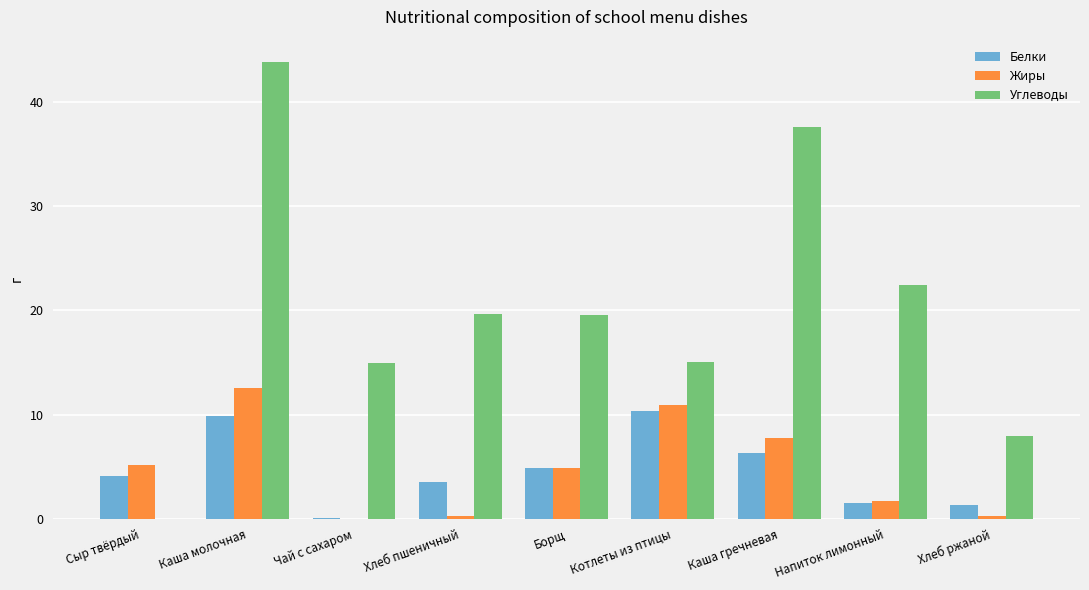

What is the total value across all series at Хлеб пшеничный?

23.5